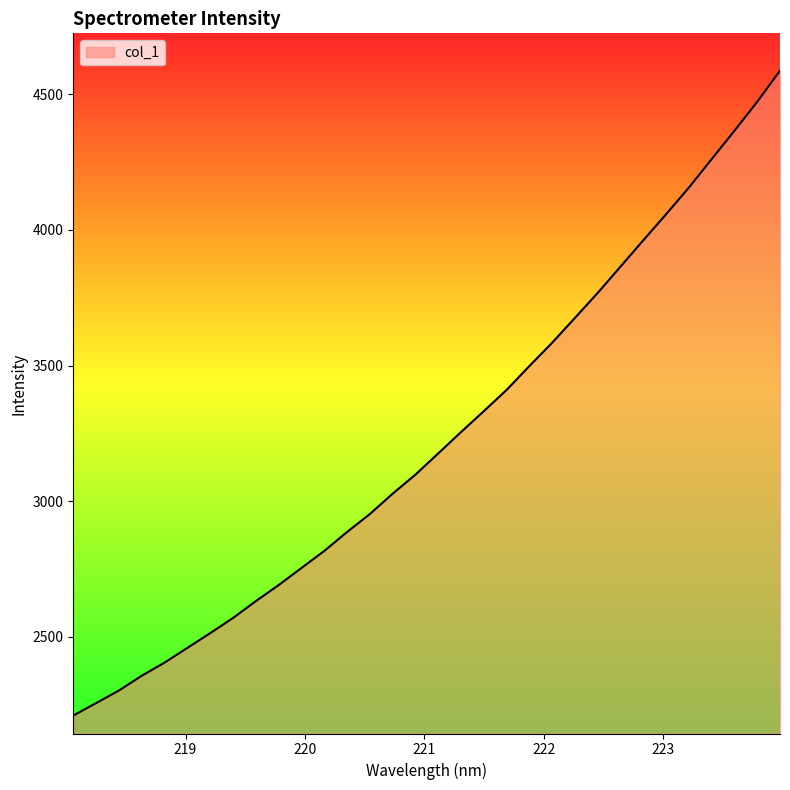

What is the smallest value displayed?

2209.2